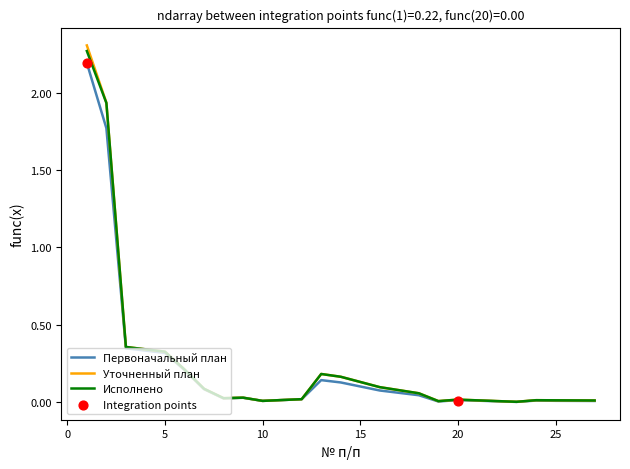

At which category is the sum across all series the highest?

1